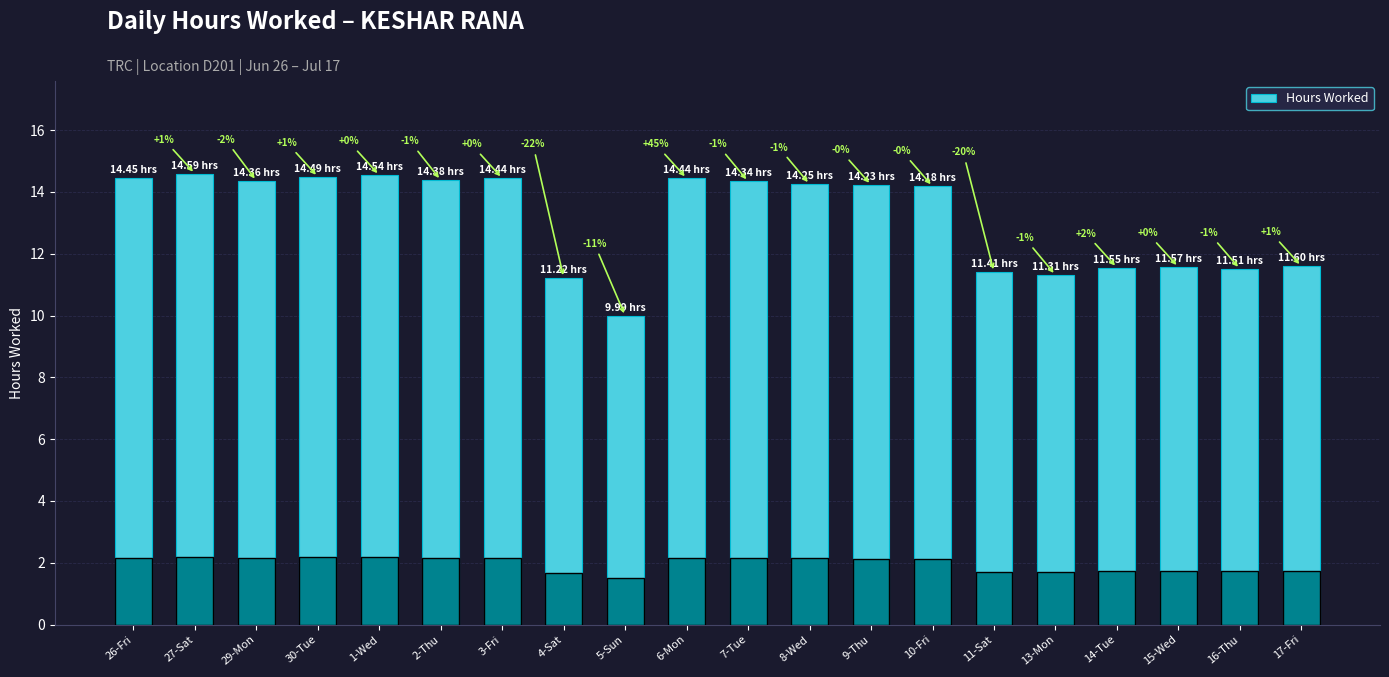

What is the maximum value shown in the chart?

14.6